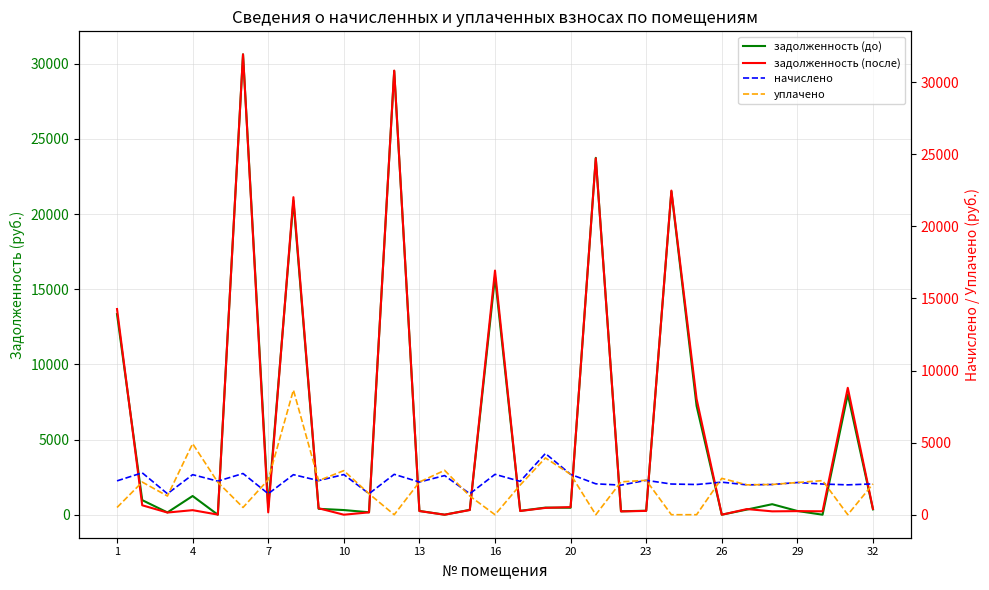

Does the chart display data point markers on the line(s)?

No